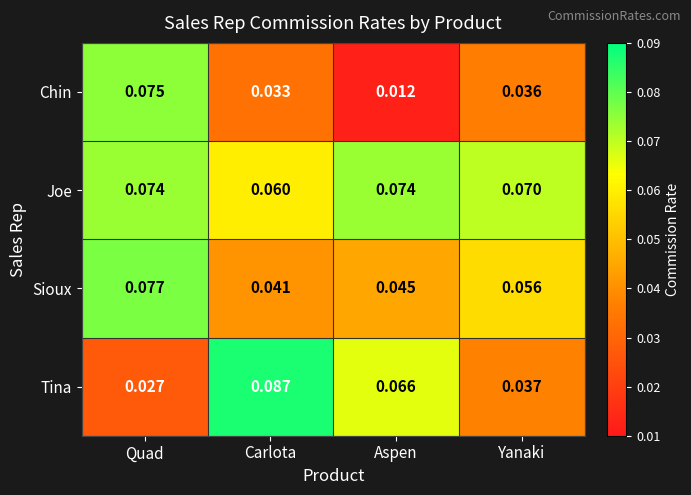

Which series changed the most between Carlota and Yanaki?

Tina